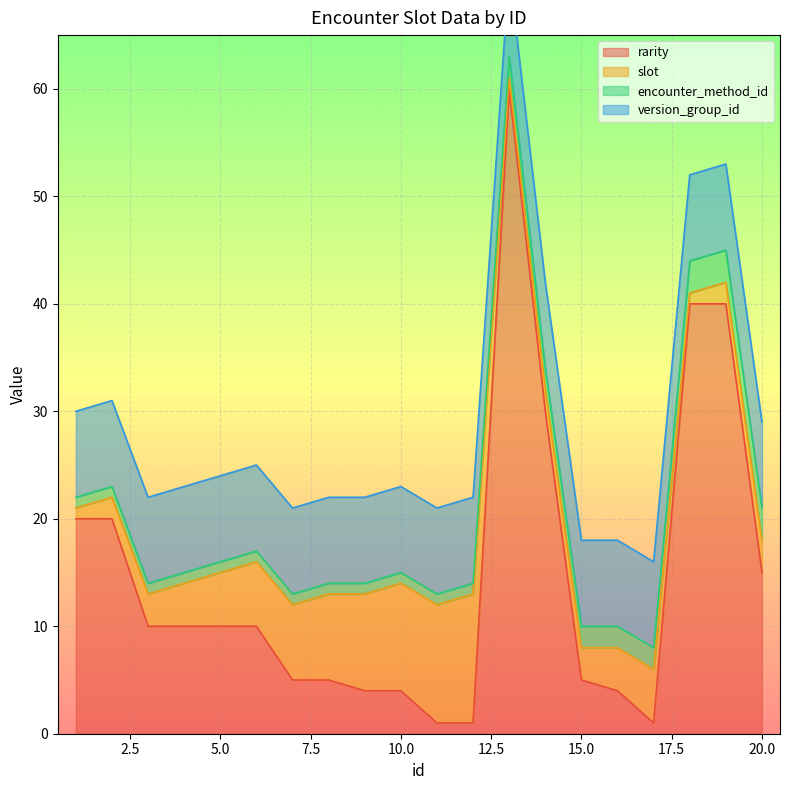

What is the average value of the rarity series?

15